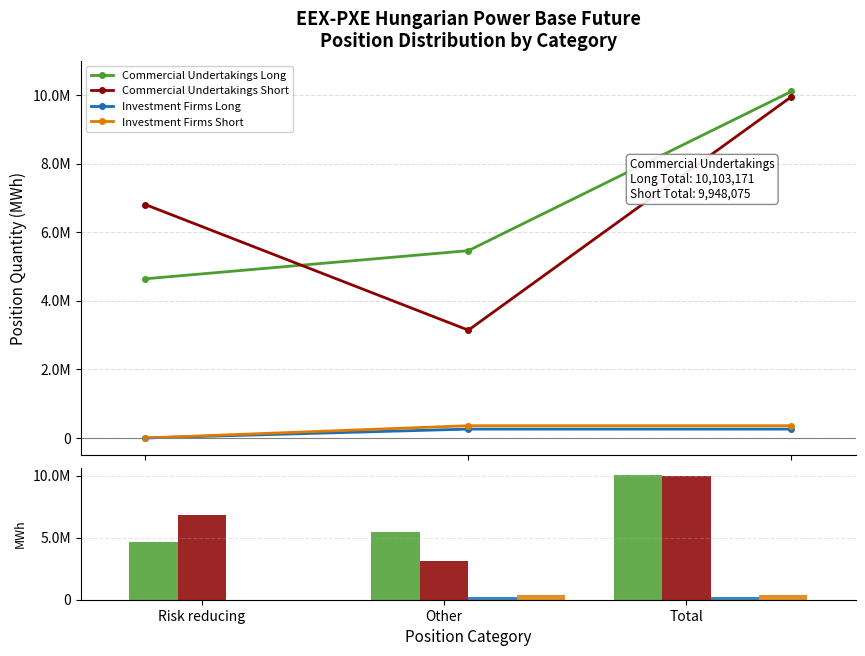

Reading left to right, what are all the values shown in this chart?

Commercial Undertakings Long: Risk reducing=4641448	Other=5461723	Total=10103171
Commercial Undertakings Short: Risk reducing=6804783	Other=3143292	Total=9948075
Investment Firms Long: Risk reducing=0	Other=258507	Total=258507
Investment Firms Short: Risk reducing=0	Other=357476	Total=357476